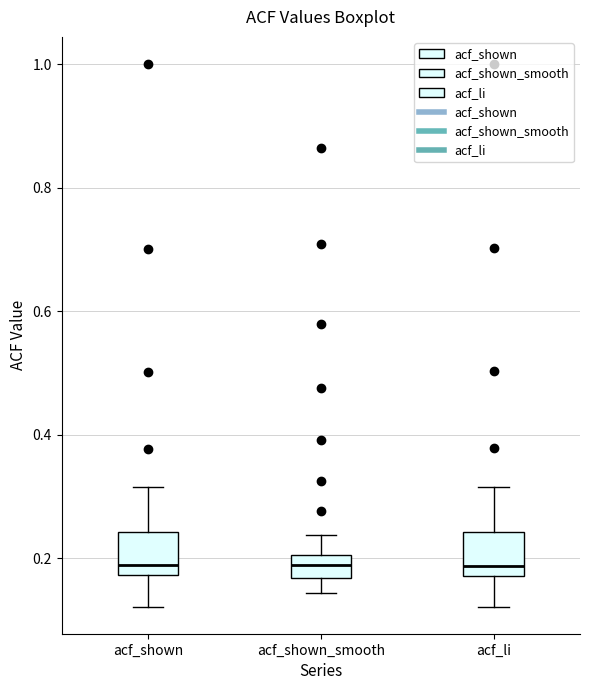

Reading left to right, read every box against the y-axis: the position of its median line, the range the box covers, and the ends of its whiskers. The values are not printed on the chart, so give them approximately, as read against the axis.

acf_shown: median 0.18 (just above the box's lower edge), box 0.18 to 0.24, whiskers 0.12 to 0.32
acf_shown_smooth: median 0.18, box 0.16 to 0.20, whiskers 0.14 to 0.24
acf_li: median 0.18 (just above the box's lower edge), box 0.18 to 0.24, whiskers 0.12 to 0.32